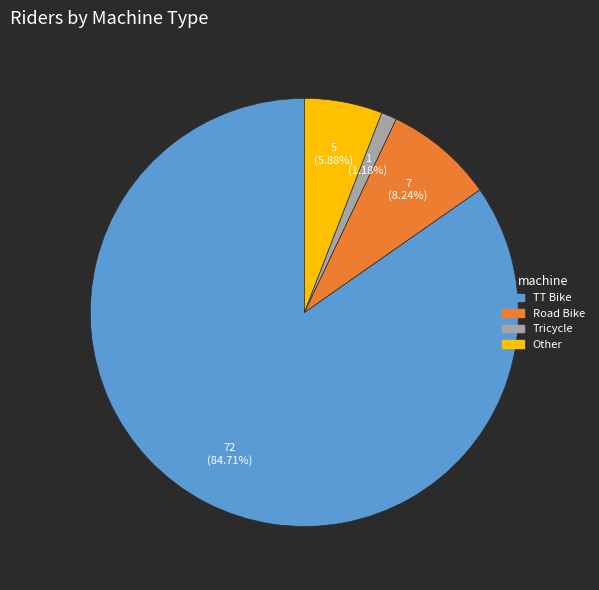

Rank the categories by value from highest to lowest.

TT Bike, Road Bike, Other, Tricycle